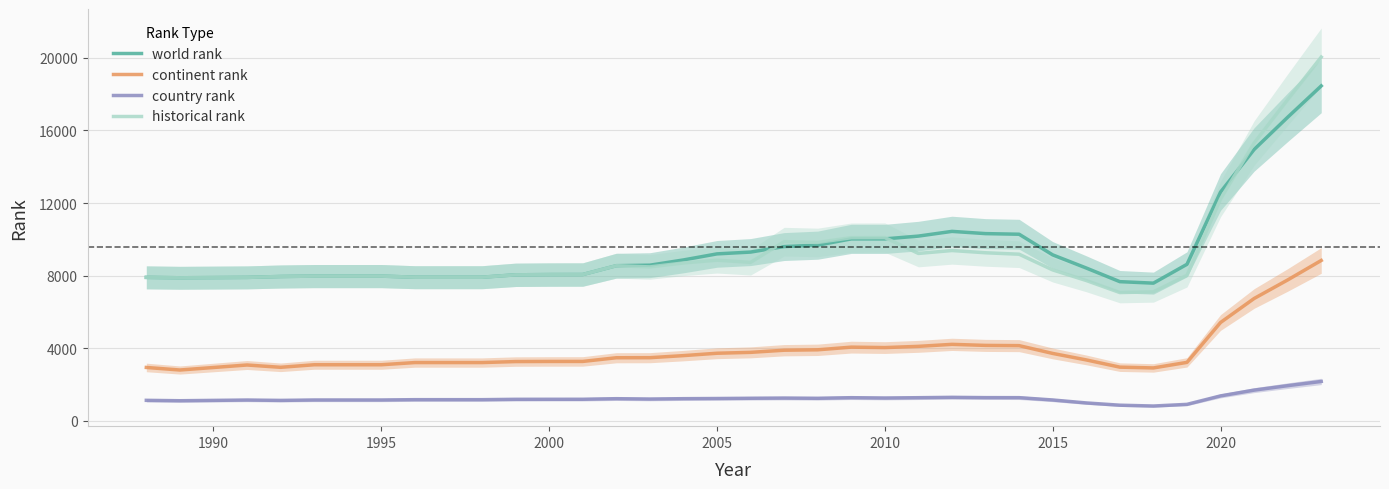

True or false: continent rank has more than 1 points higher than both neighbors.

True